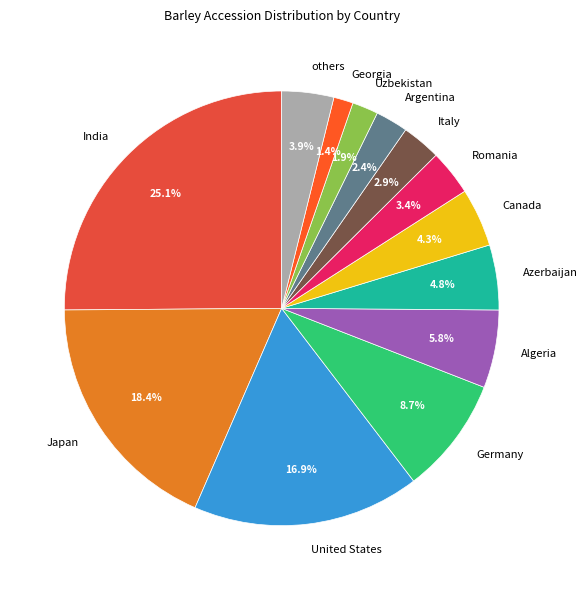

Is there any slice that represents more than half of the pie?

No